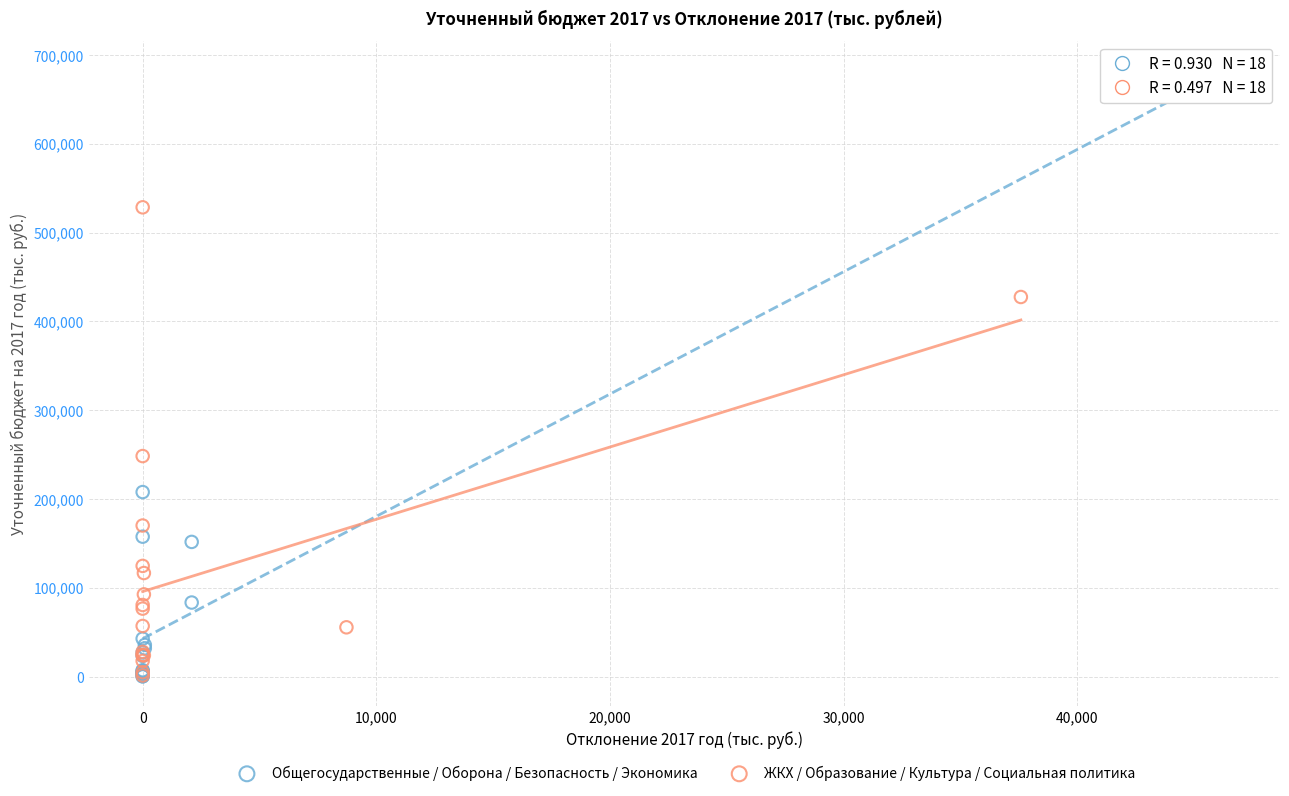

What are all the series names shown in the legend?

Общегосударственные / Оборона / Безопасность / Экономика, ЖКХ / Образование / Культура / Социальная политика